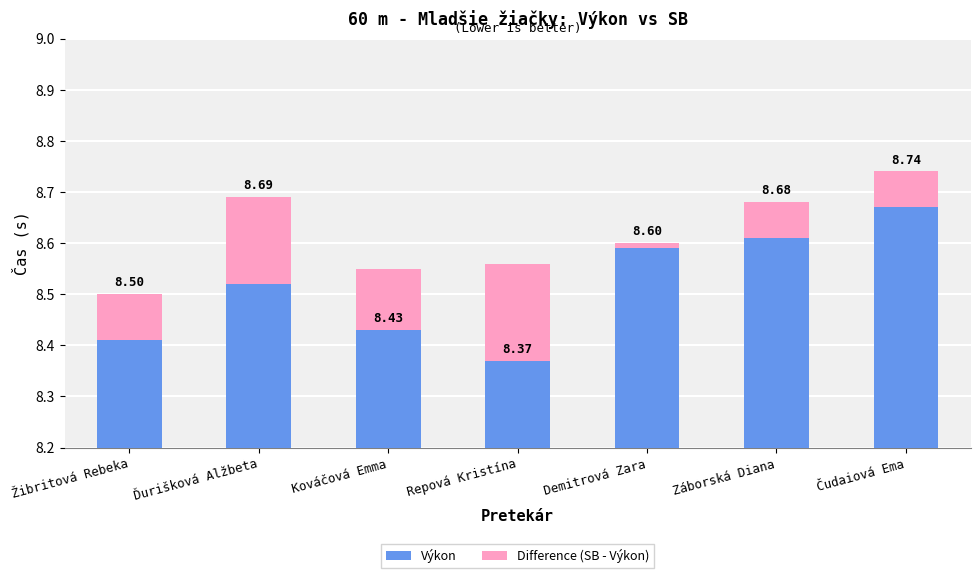

Which label corresponds to the smallest value in the chart?

Repová Kristína